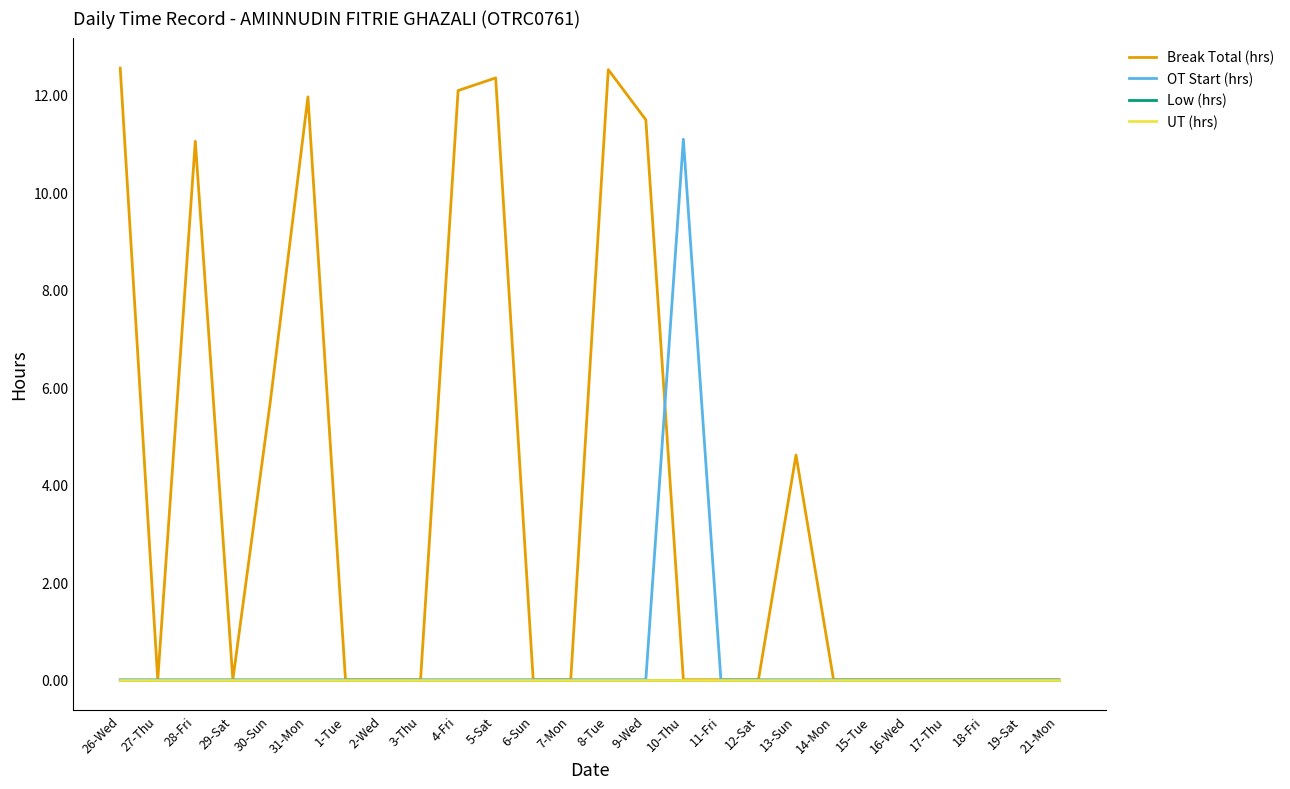

Between 16-Wed and 15-Tue, which is larger?

16-Wed